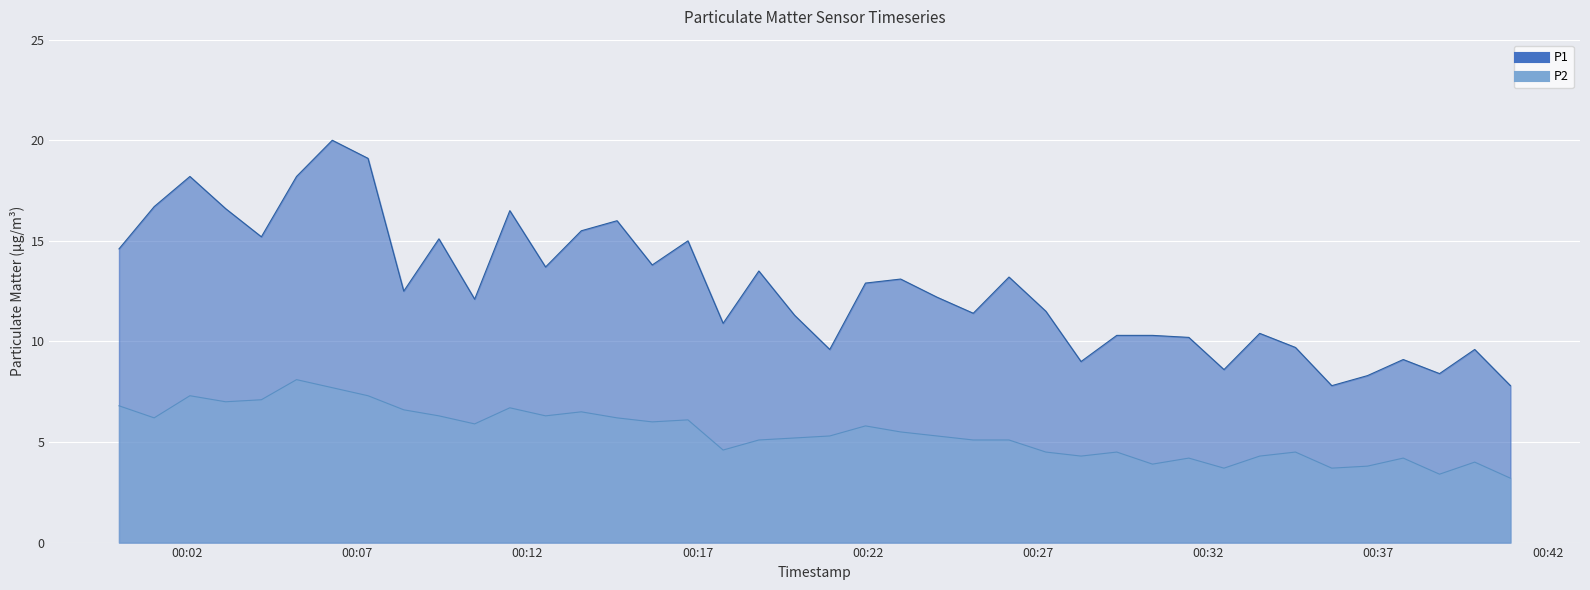

At which label does P2 first exceed 5?

00:02